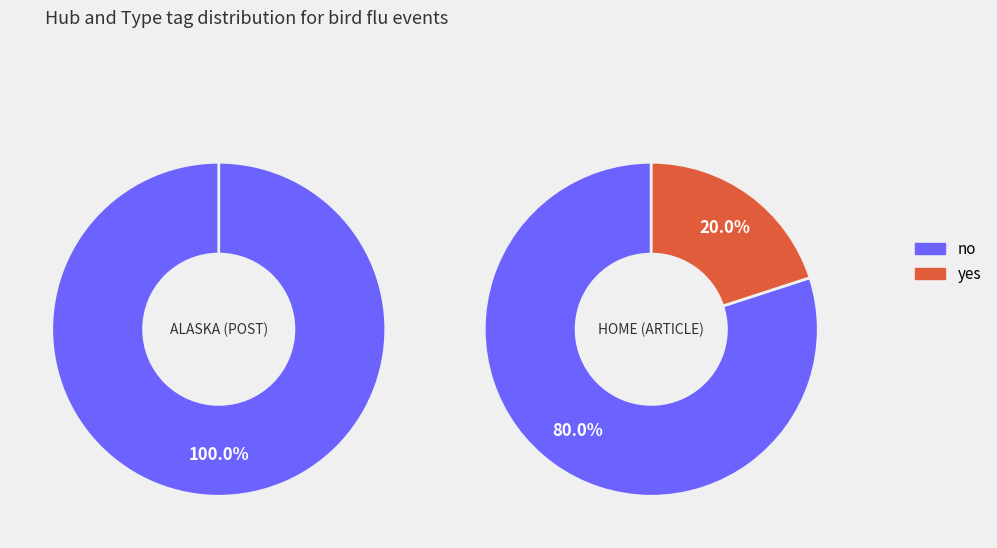

What is the spread (max minus min) of values at 1?

1